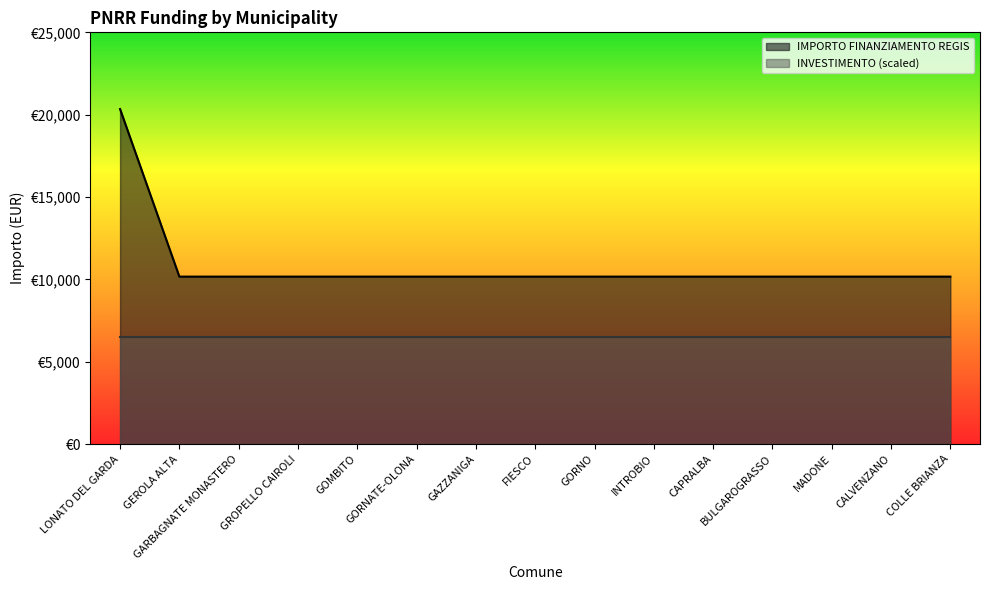

What is the difference between the maximum and minimum values?

10172